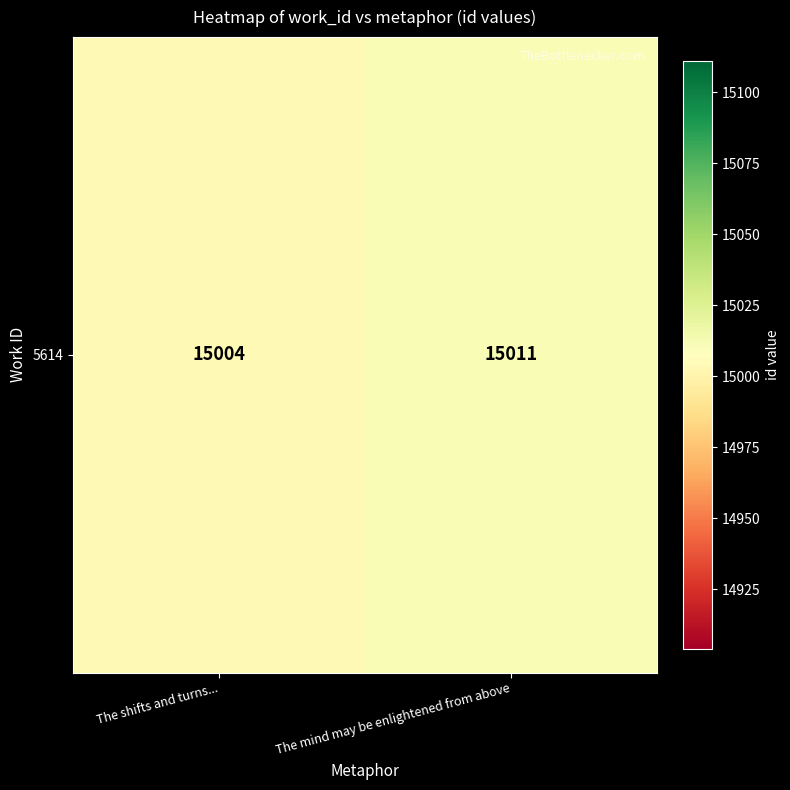

Which category has the highest value across all series?

The mind may be enlightened from above